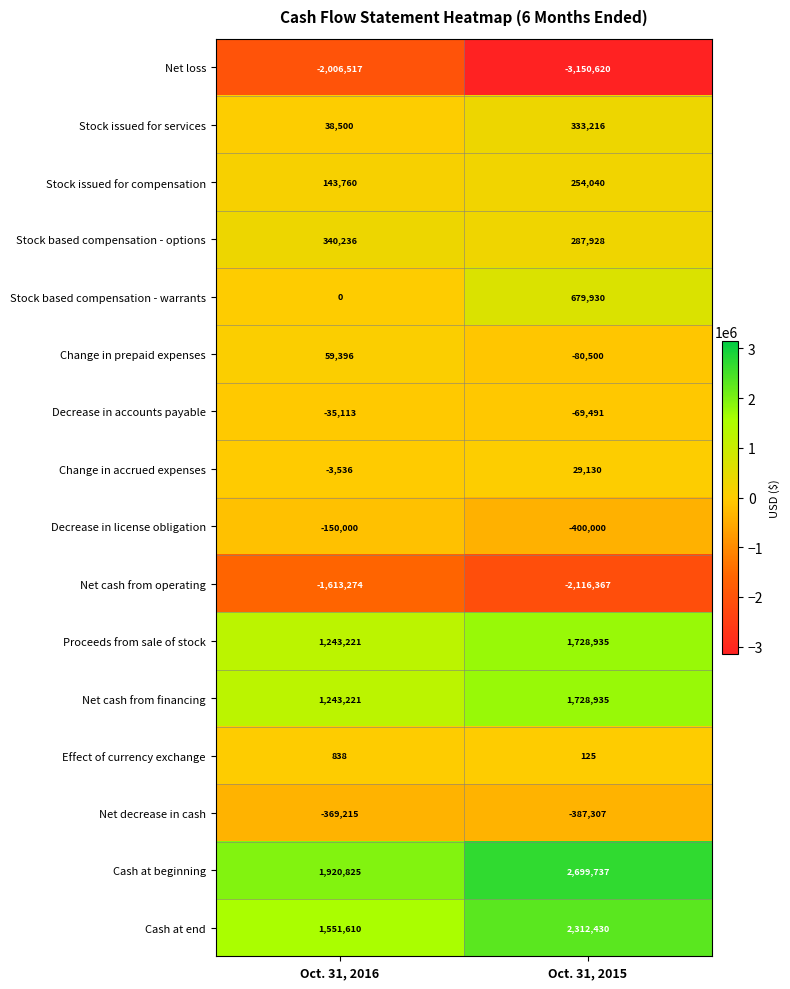

Rank the categories by Cash at end value from lowest to highest.

Oct. 31, 2016, Oct. 31, 2015